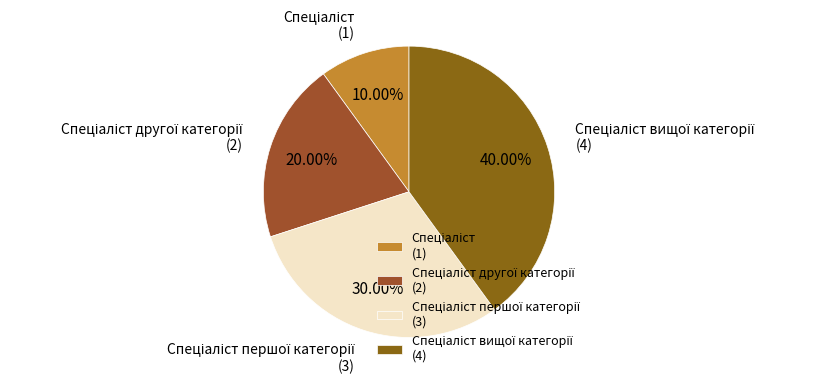

Does any single category account for the majority?

No